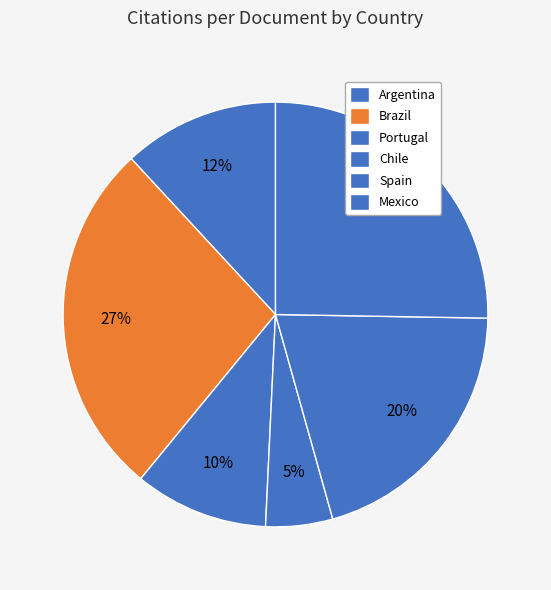

How many slices are in this pie chart?

6